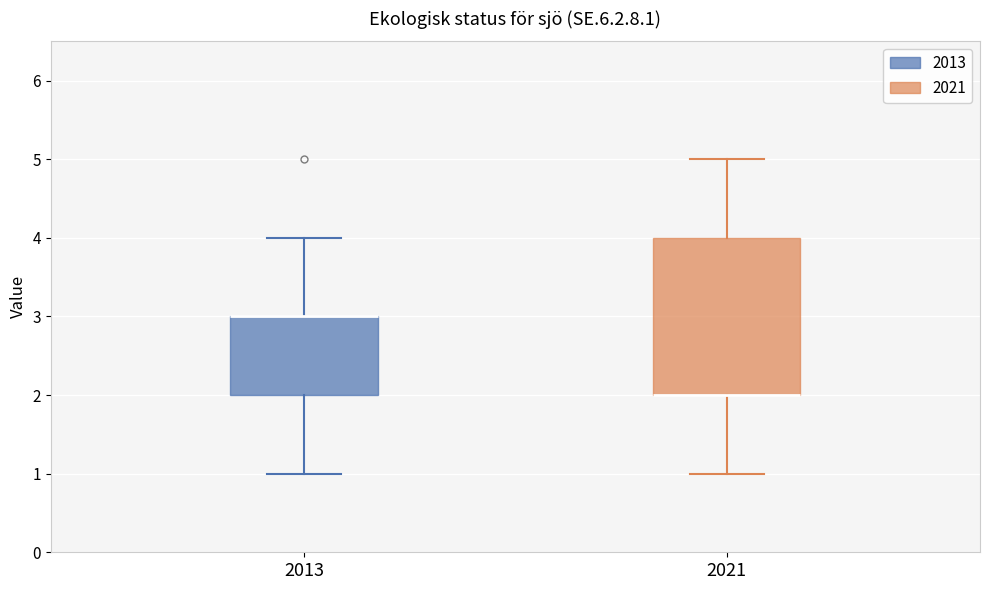

Where is the lower edge of the box at x = 2021 on the y-axis? The values are not printed on the chart, so give them approximately, as read against the axis.

2